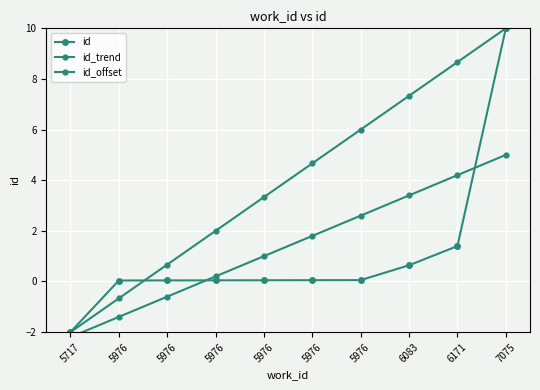

What is the value of the id_offset point at the 1st from the left?

-2.2